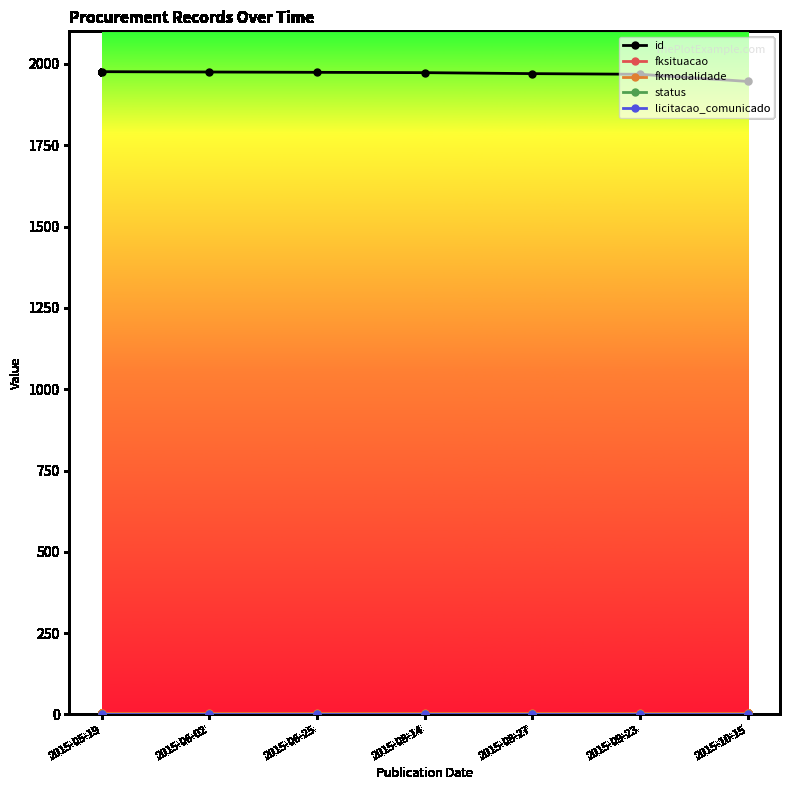

What is the label of the 6th point from the right?

2015-06-02